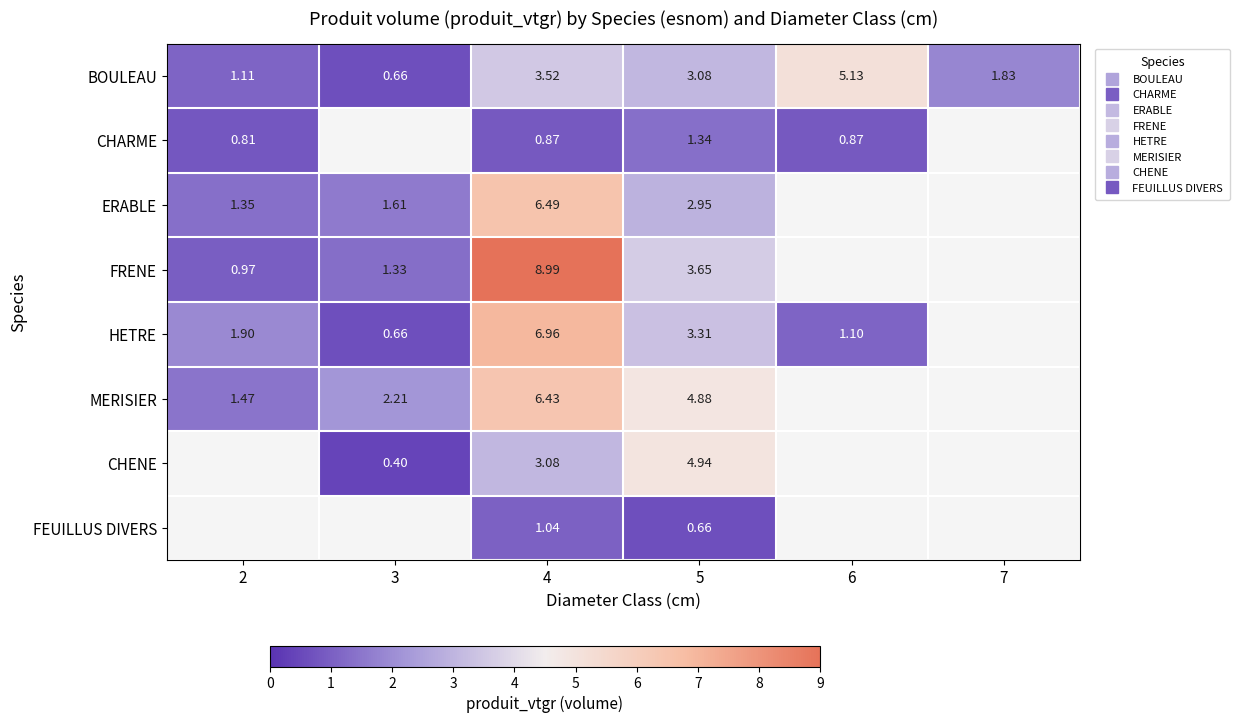

Which series changed the most between 2 and 6?

BOULEAU